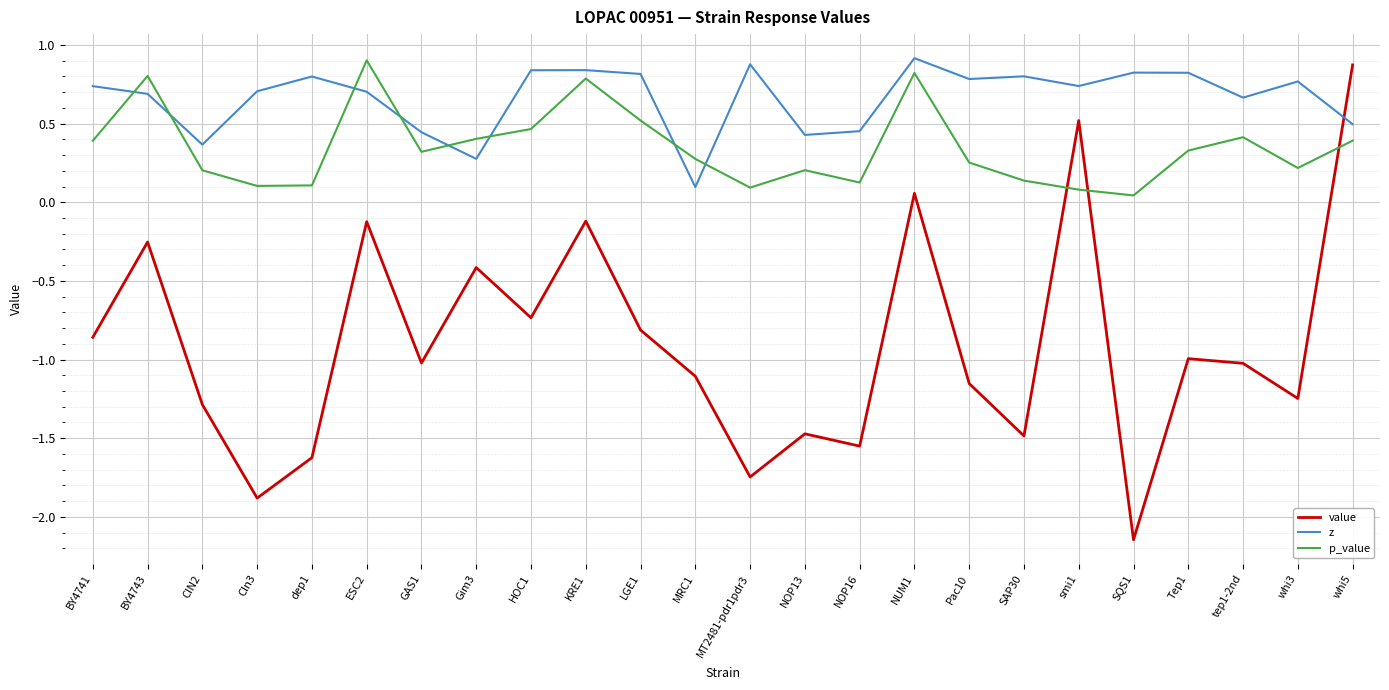

What is the difference between the maximum and minimum values in the p_value series?

0.9